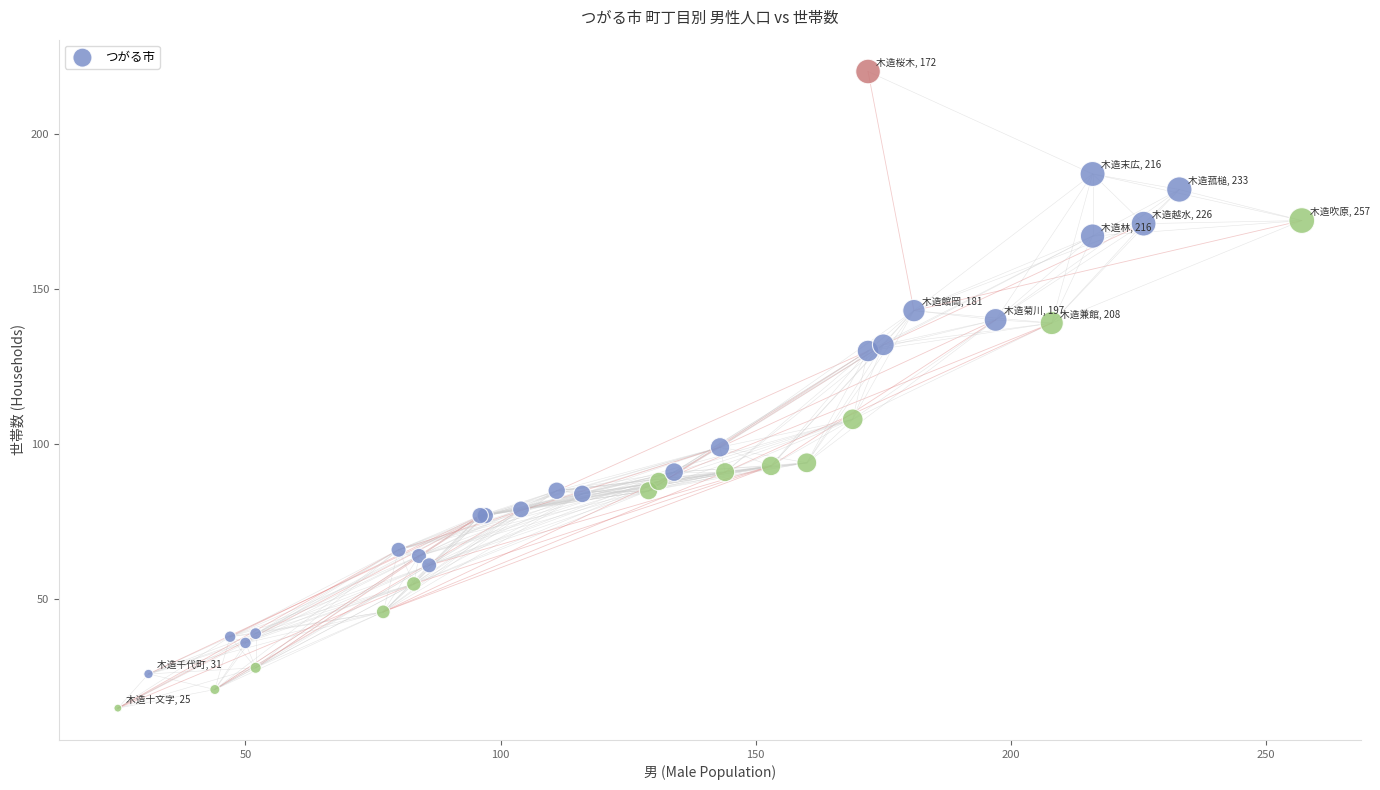

What Y value in the scatter plot is closest to 117?

108